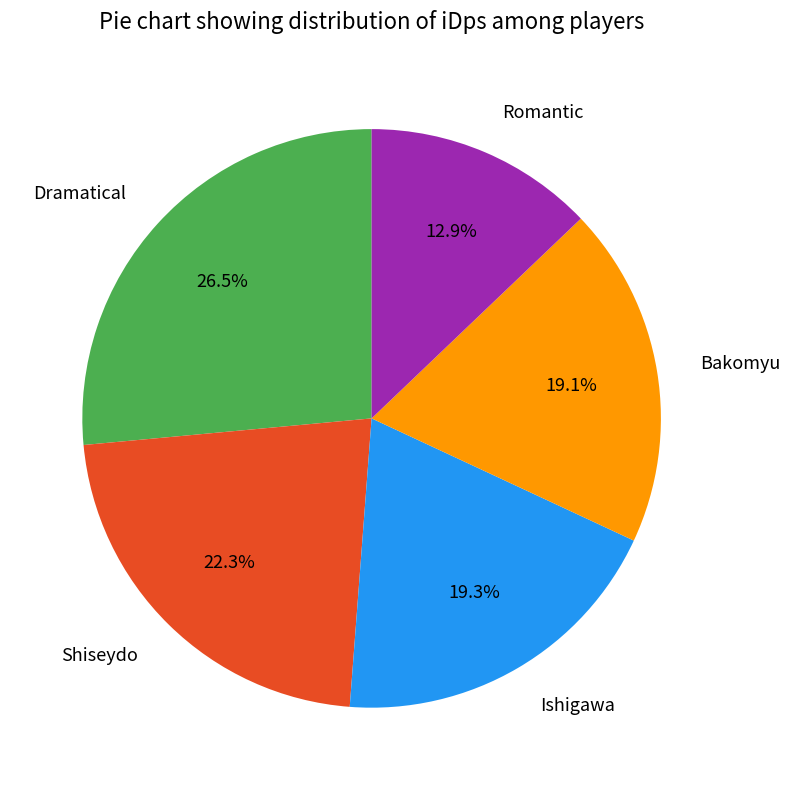

To the nearest percent, what is the average slice percentage?

20%